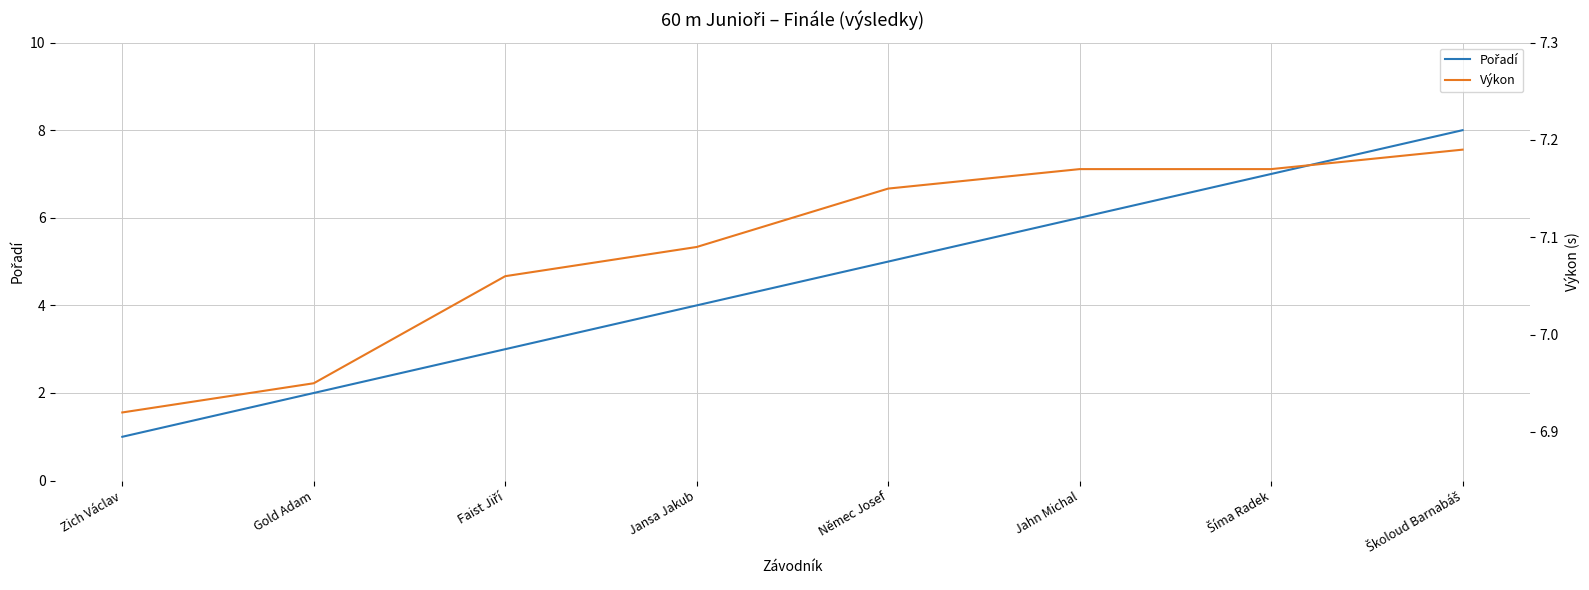

After their last crossing, which series has the higher values: Pořadí or Výkon?

Pořadí